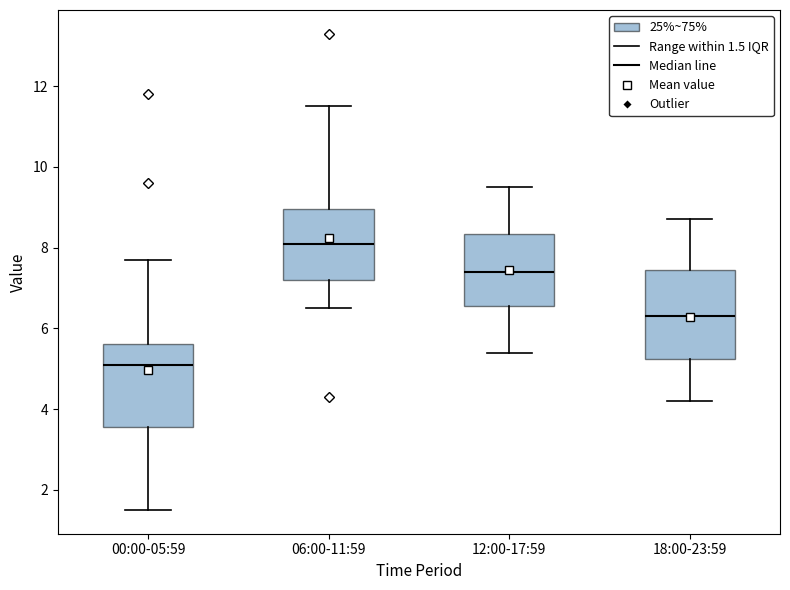

Which box has the highest median line?

06:00-11:59